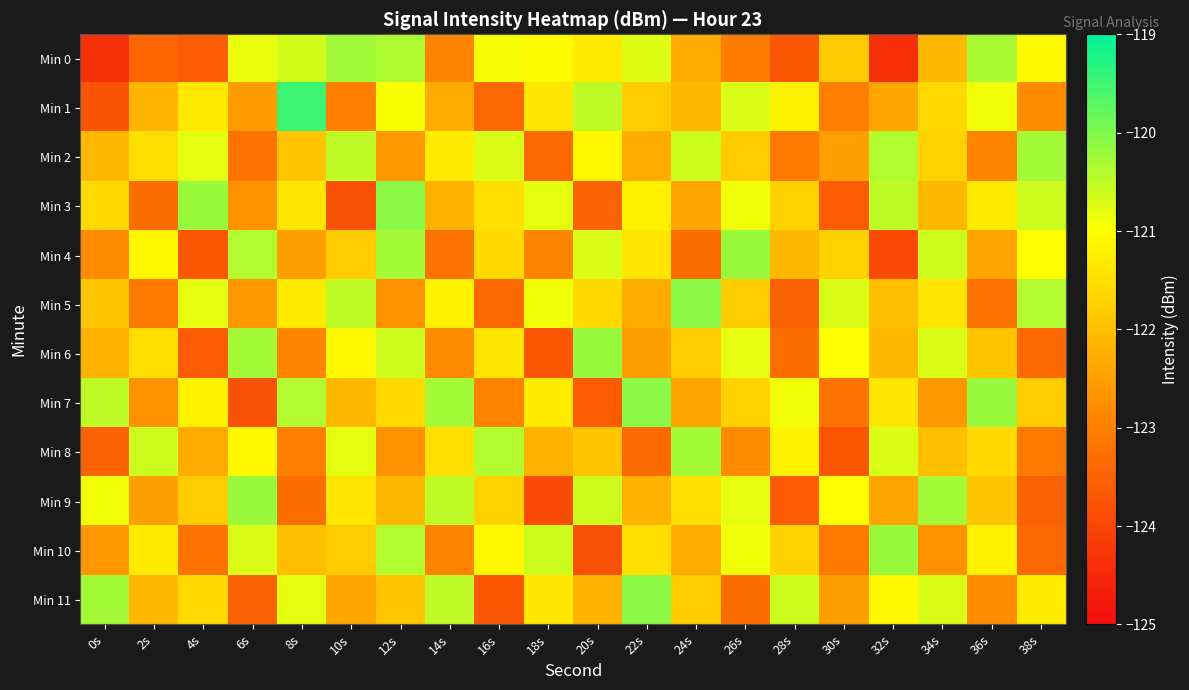

What is the difference between the highest and lowest values at 36s?

3.0